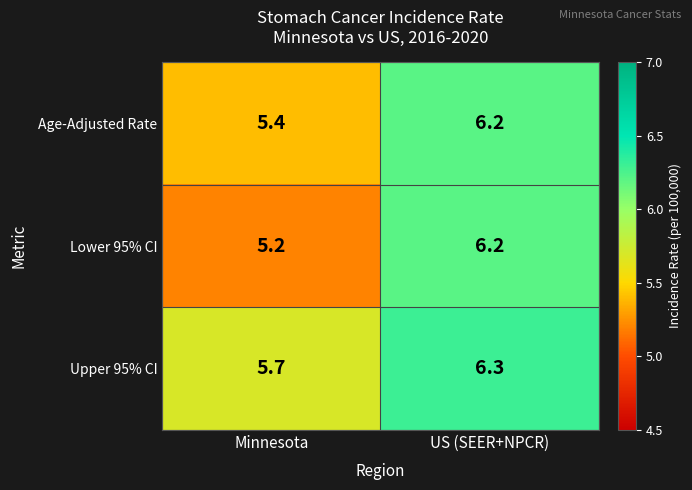

What is the spread (max minus min) of values at US (SEER+NPCR)?

0.1